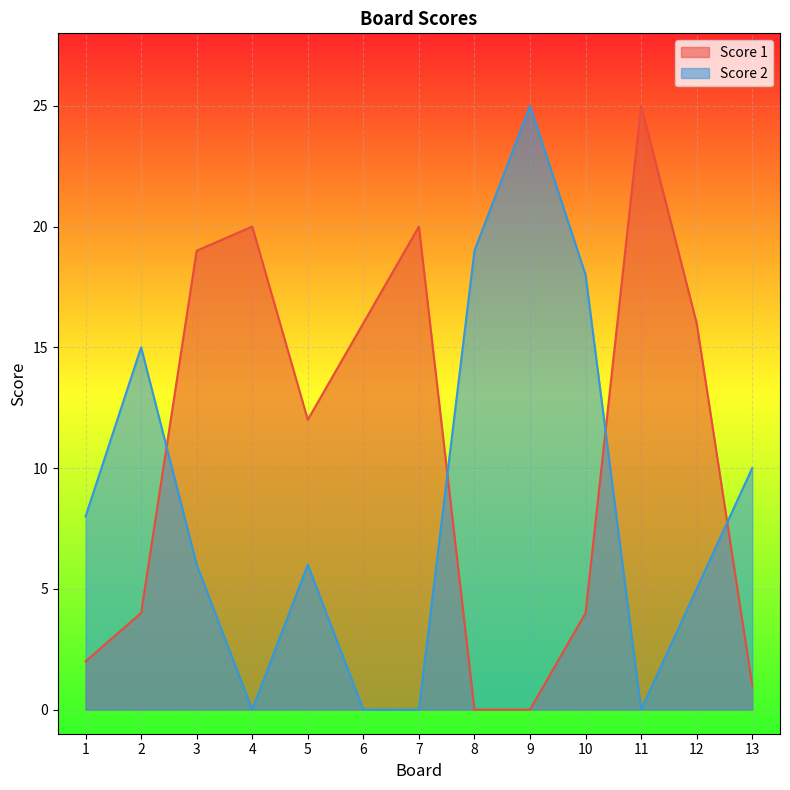

Which series changed the most between 1 and 6?

Score 1